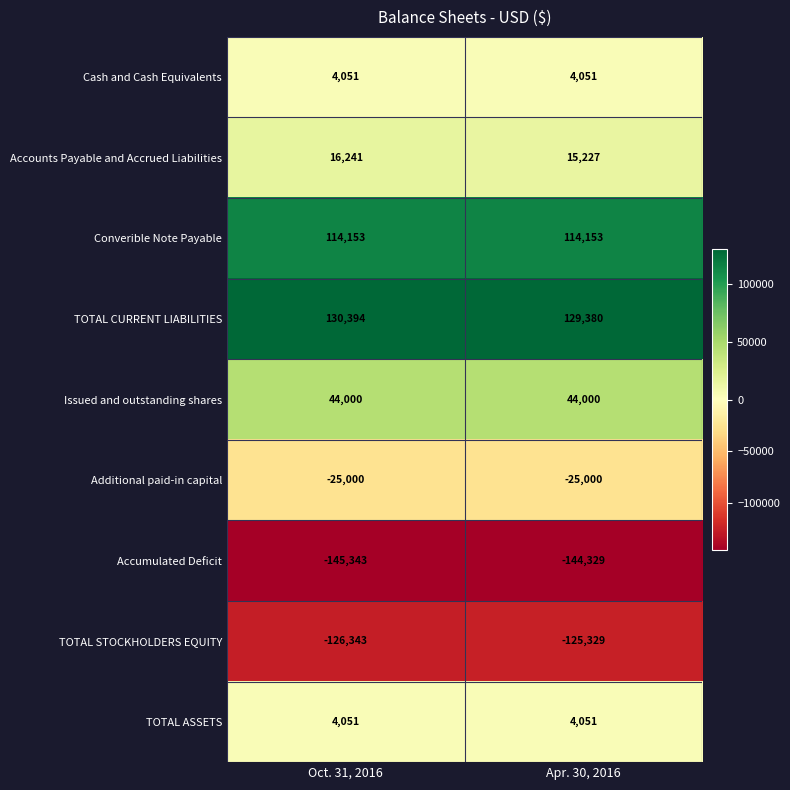

Reading left to right, extract all data points from this chart.

Cash and Cash Equivalents: Oct. 31, 2016=4051	Apr. 30, 2016=4051
Accounts Payable and Accrued Liabilities: Oct. 31, 2016=16241	Apr. 30, 2016=15227
Converible Note Payable: Oct. 31, 2016=114153	Apr. 30, 2016=114153
TOTAL CURRENT LIABILITIES: Oct. 31, 2016=130394	Apr. 30, 2016=129380
Issued and outstanding shares: Oct. 31, 2016=44000	Apr. 30, 2016=44000
Additional paid-in capital: Oct. 31, 2016=-25000	Apr. 30, 2016=-25000
Accumulated Deficit: Oct. 31, 2016=-145343	Apr. 30, 2016=-144329
TOTAL STOCKHOLDERS EQUITY: Oct. 31, 2016=-126343	Apr. 30, 2016=-125329
TOTAL ASSETS: Oct. 31, 2016=4051	Apr. 30, 2016=4051